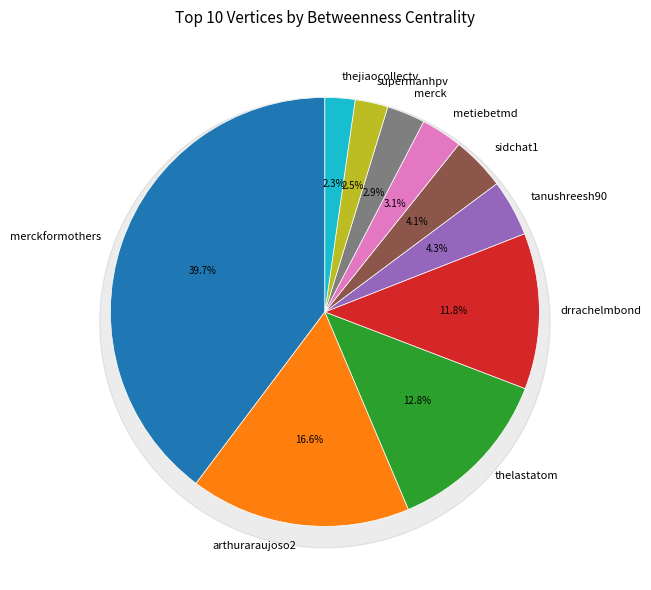

Which has a higher value, metiebetmd or tanushreesh90?

tanushreesh90